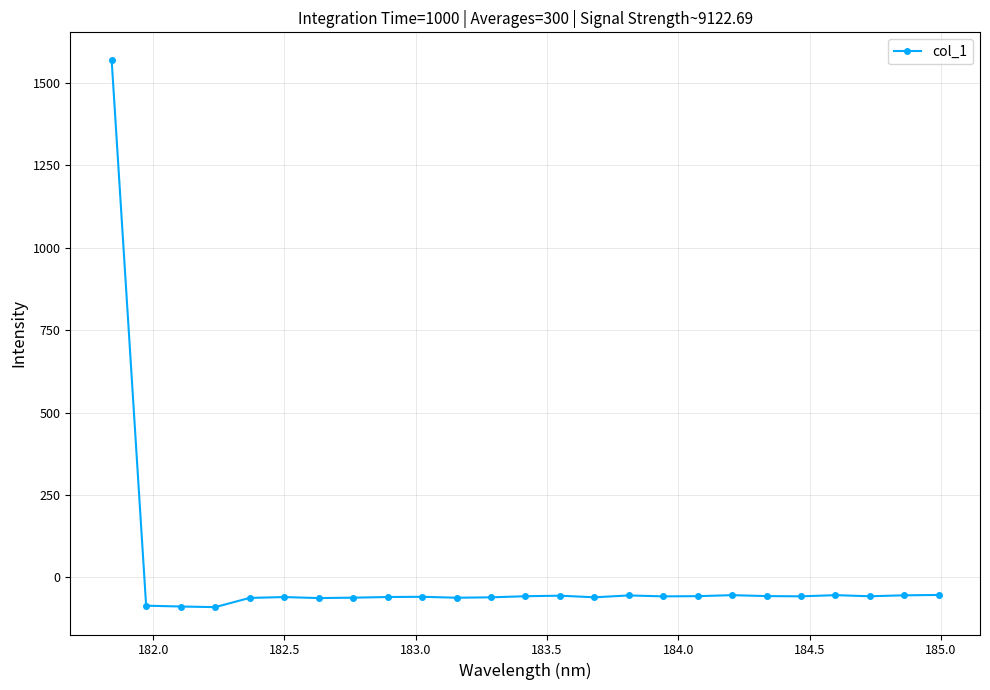

What is the value of the 10th point from the left?

-59.0